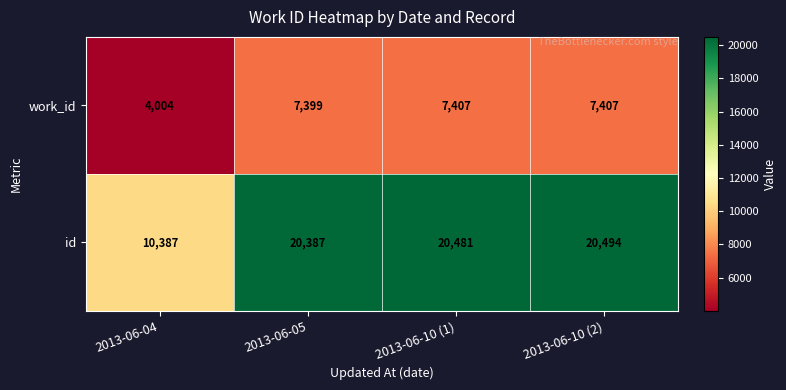

What is the difference between the highest and lowest values at 2013-06-10 (1)?

13074